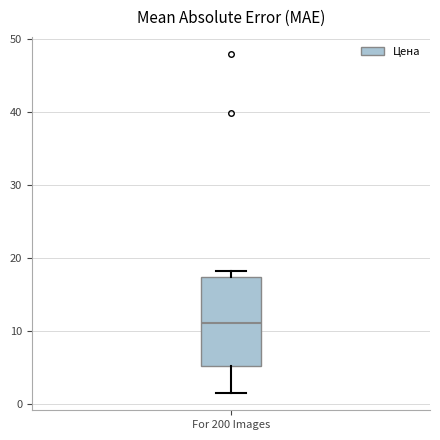

Read this box plot against the y-axis: the position of the median line, the range covered by the box, and the ends of both whiskers. The values are not printed on the chart, so give them approximately, as read against the axis.

median 11, box 5 to 17, whiskers 1 to 18